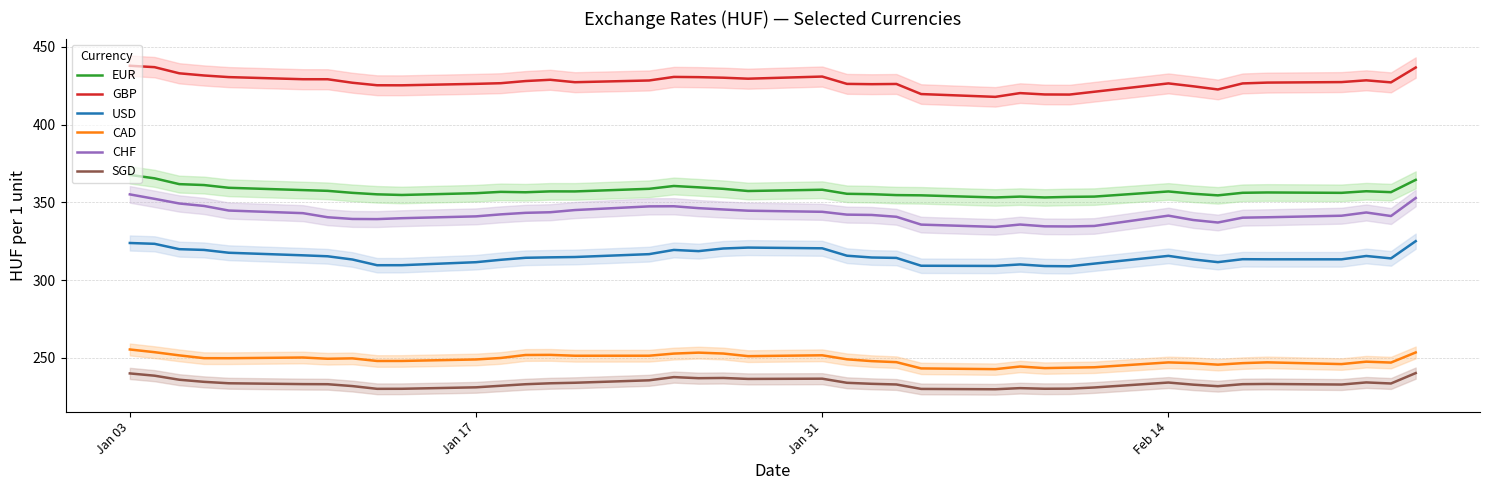

How many categories are shown in the chart?

39